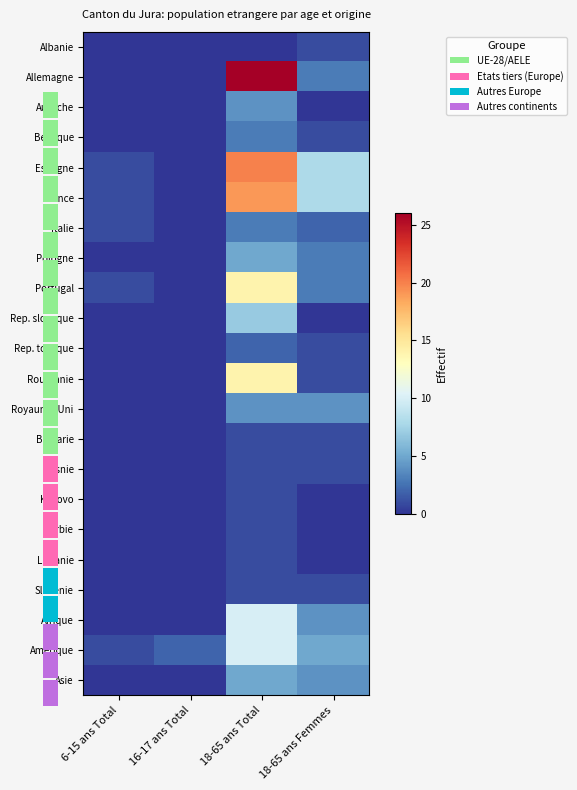

At 16-17 ans Total, list the series in order from smallest to largest.

Albanie, Allemagne, Autriche, Belgique, Espagne, France, Italie, Pologne, Portugal, Rep. slovaque, Rep. tcheque, Roumanie, Royaume-Uni, Bulgarie, Bosnie, Kosovo, Serbie, Lituanie, Slovenie, Afrique, Asie, Amerique